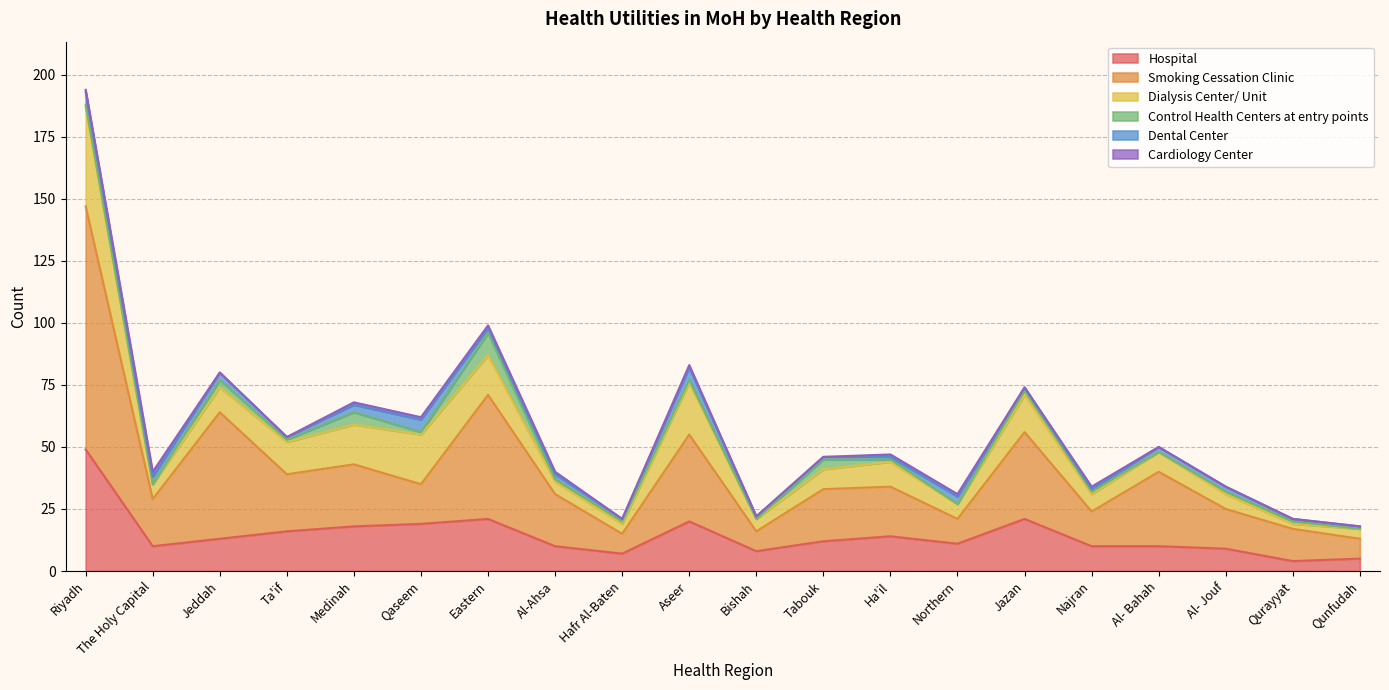

At which label does Cardiology Center reach its peak?

The Holy Capital